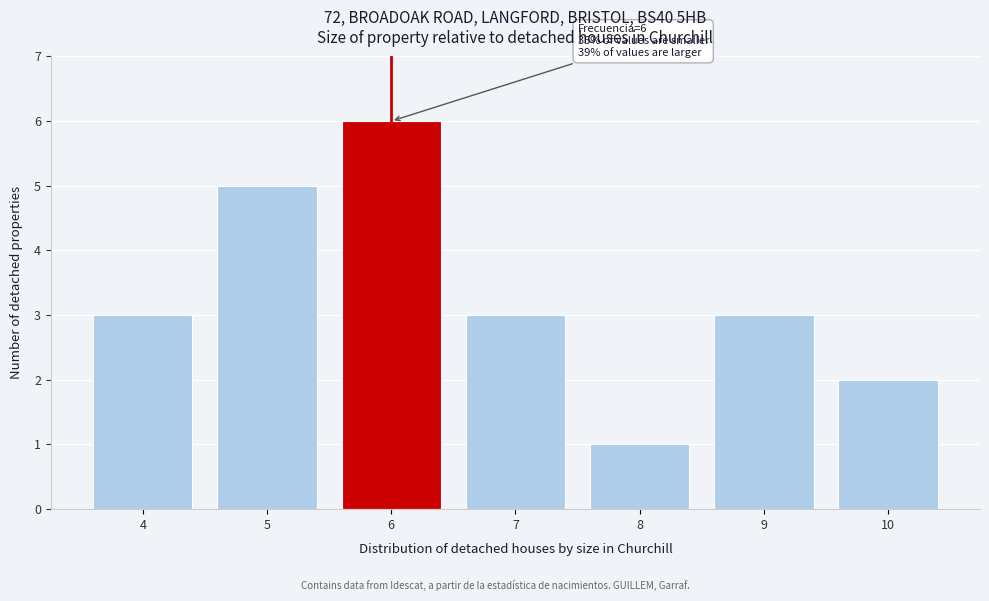

Reading left to right, list all the values displayed in this chart.

3	5	6	3	1	3	2